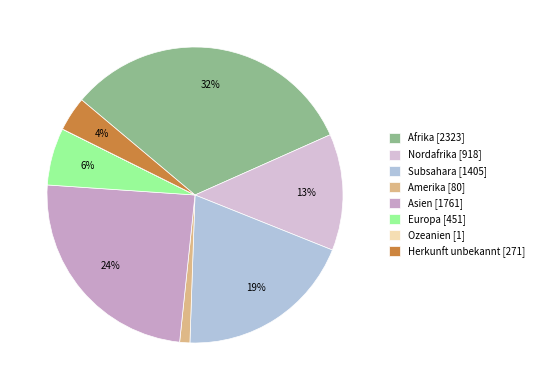

What is the change in value from Afrika to Ozeanien?

-2322